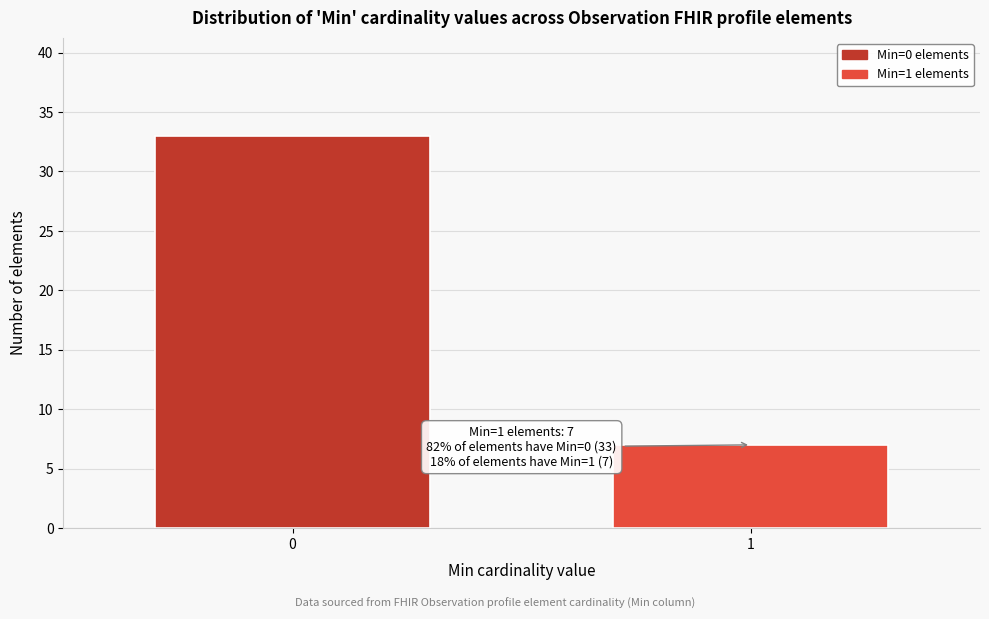

Reading left to right, transcribe all the data shown in this chart.

0=33	1=7